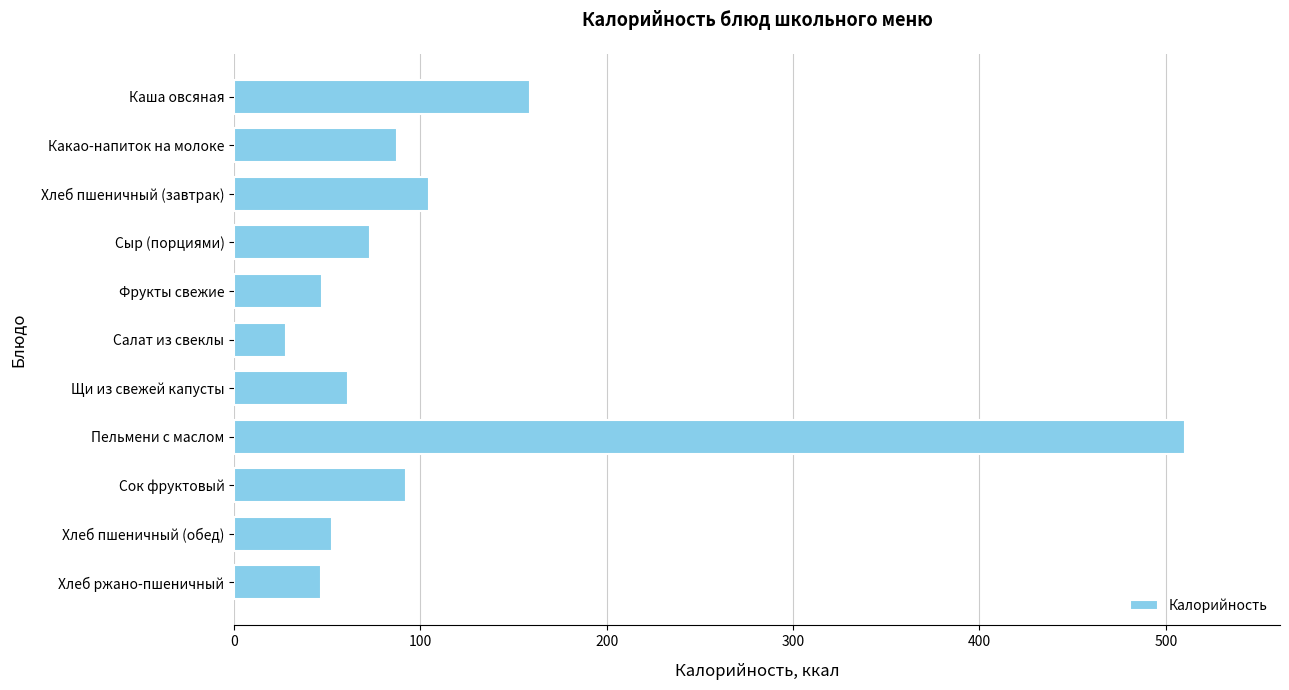

How many bars are there in total?

11